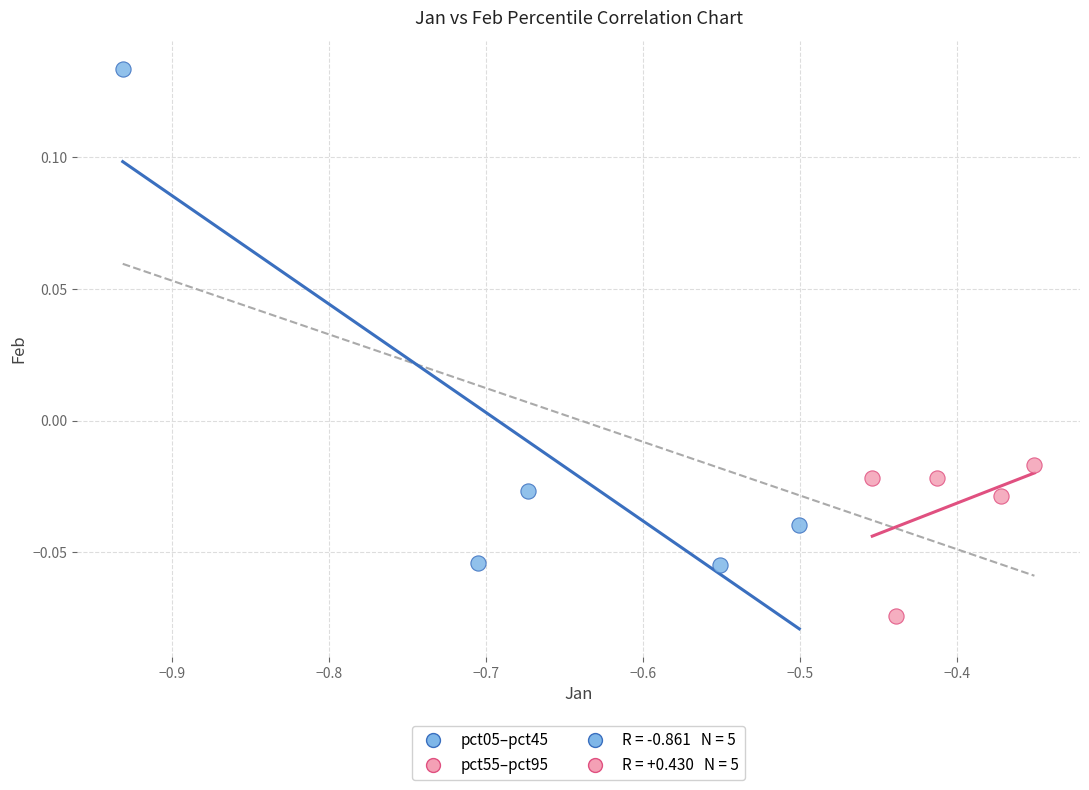

Which series contains the lowest Y value?

pct55–pct95